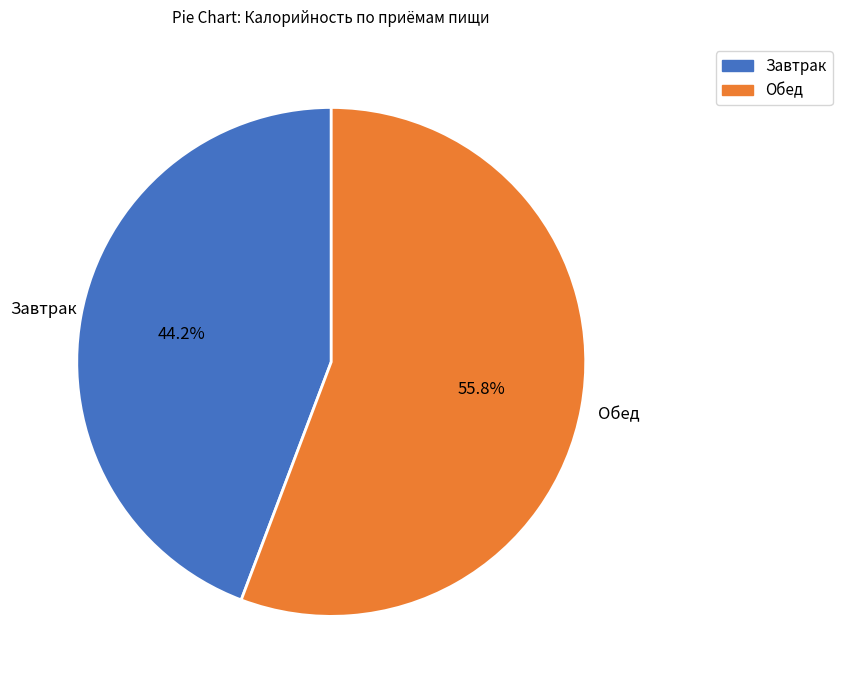

Count the number of slices in the pie.

2